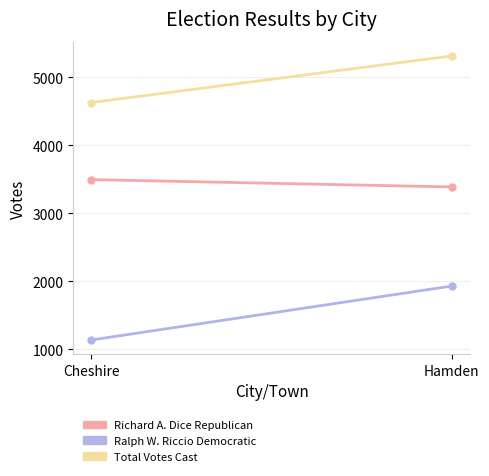

What is the label of the 1st point from the left?

Cheshire